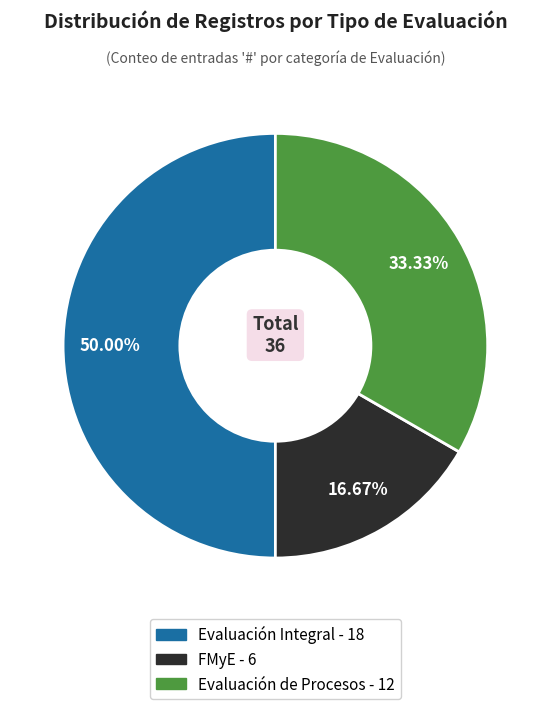

How many slices are in this pie chart?

3